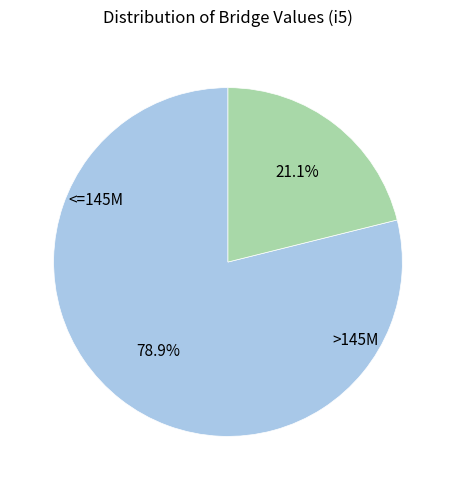

Is there a majority slice in this chart?

Yes